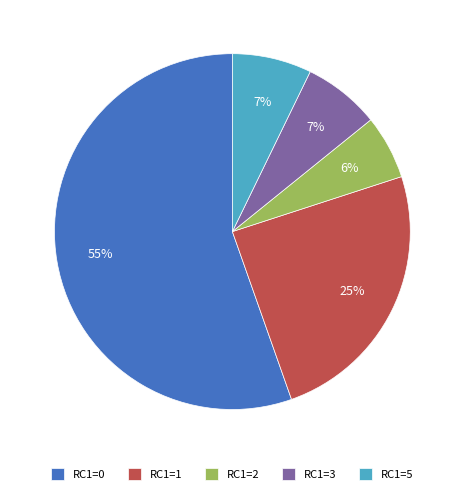

What is the majority slice?

RC1=0